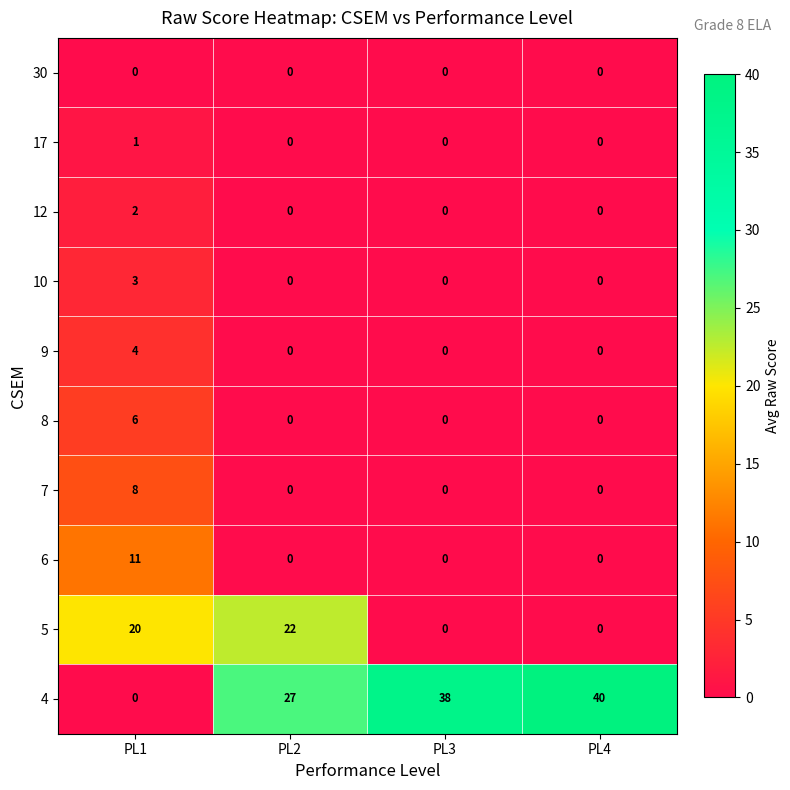

List the series in order of their peak value, lowest first.

30, 17, 12, 10, 9, 8, 7, 6, 5, 4